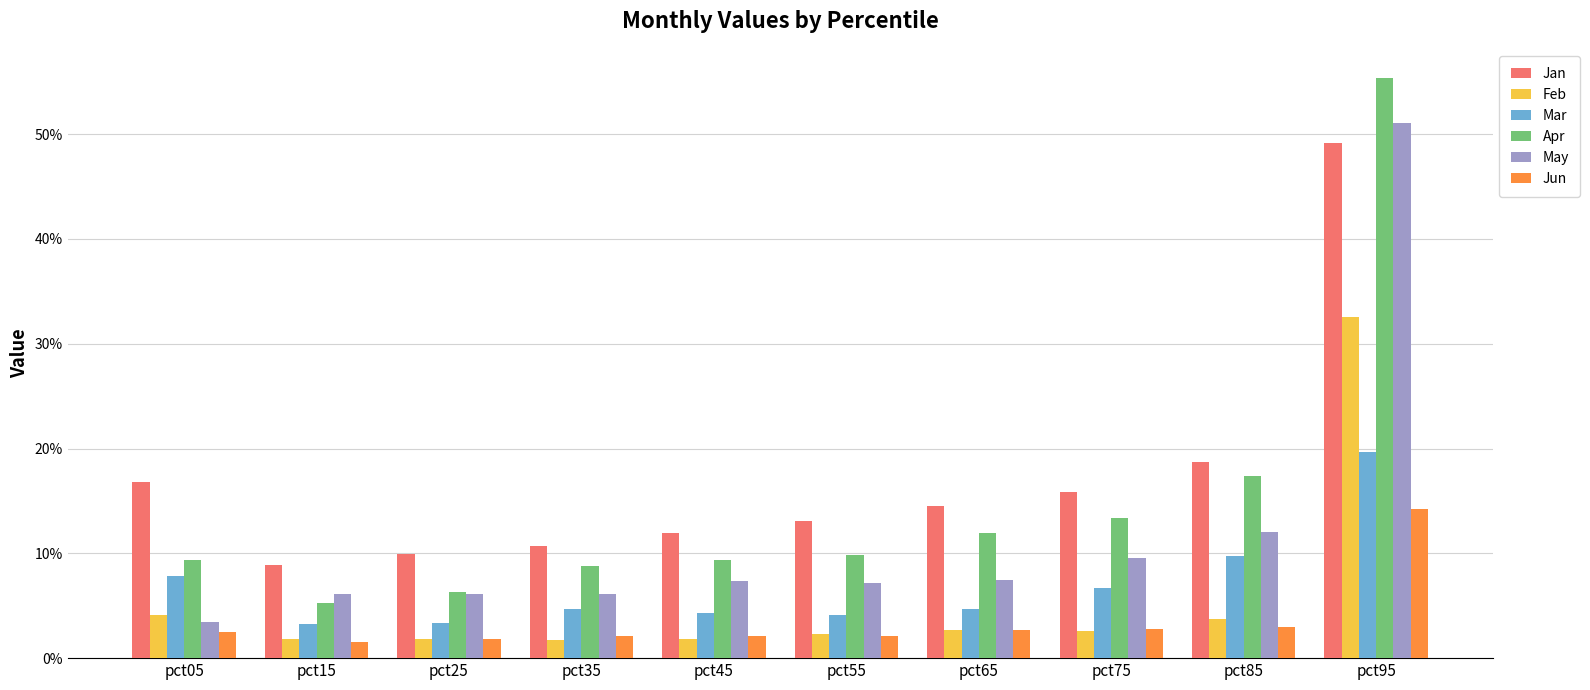

Are the bars horizontal?

No